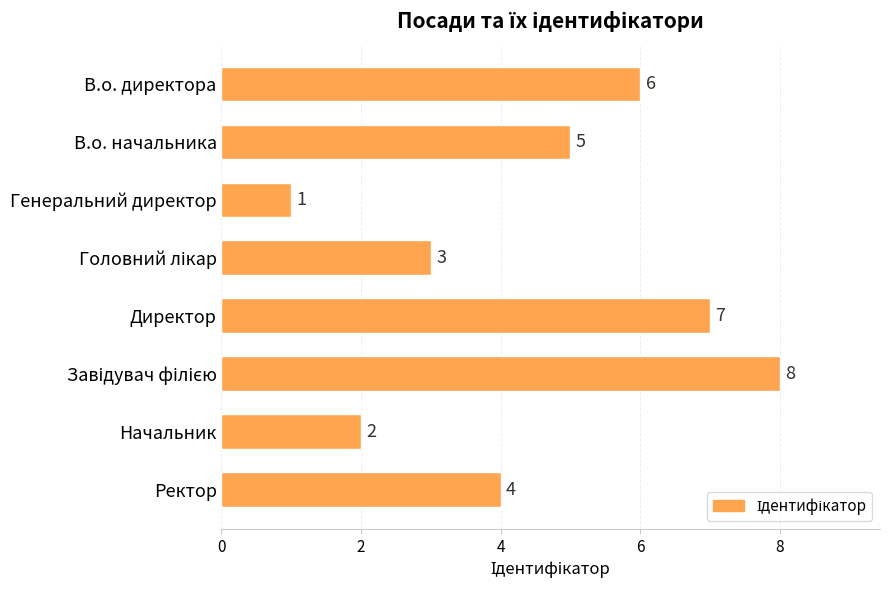

What is the label of the 3rd bar from the top?

Генеральний директор